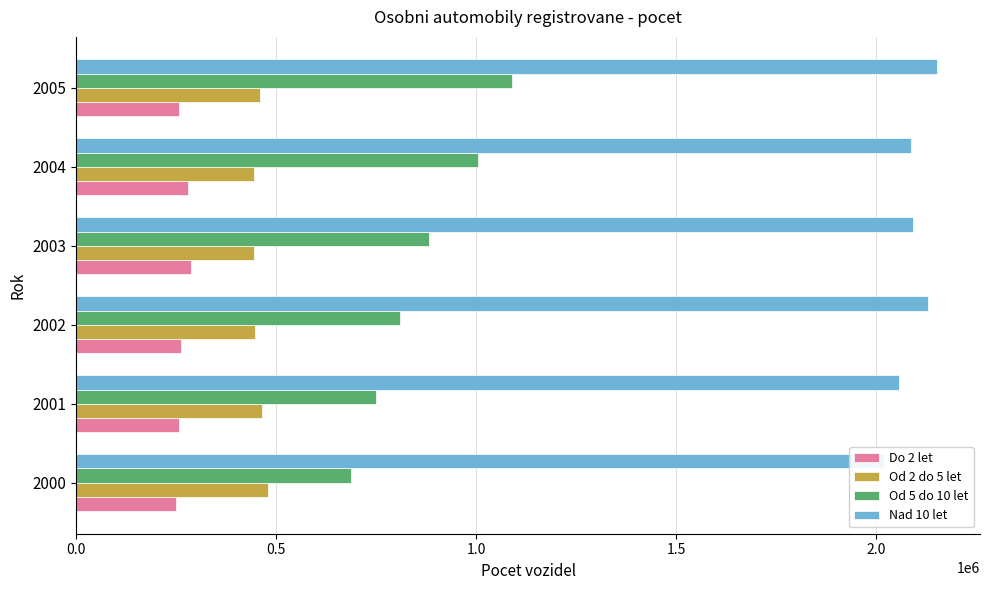

What is the difference between the highest and lowest values at 2003?

1804276